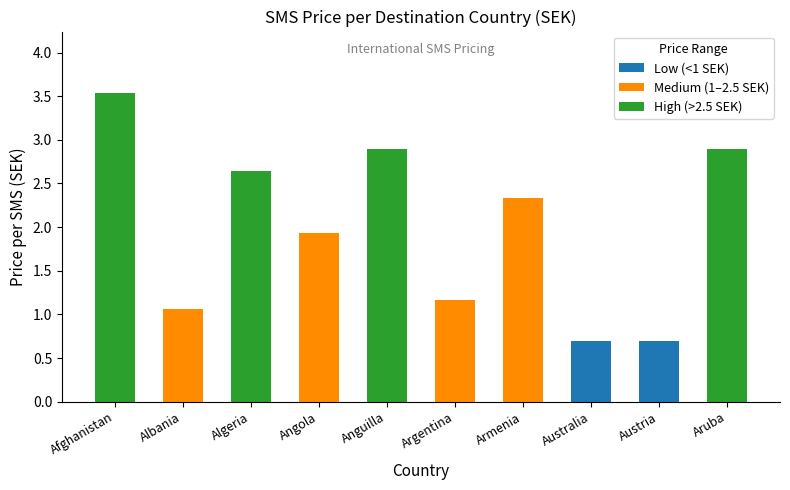

At which category is the sum across all series the highest?

Afghanistan